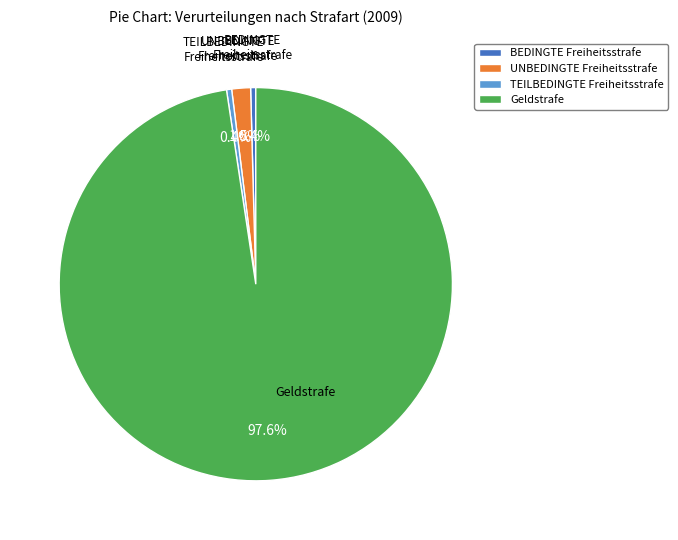

Between UNBEDINGTE Freiheitsstrafe and Geldstrafe, which is larger?

Geldstrafe